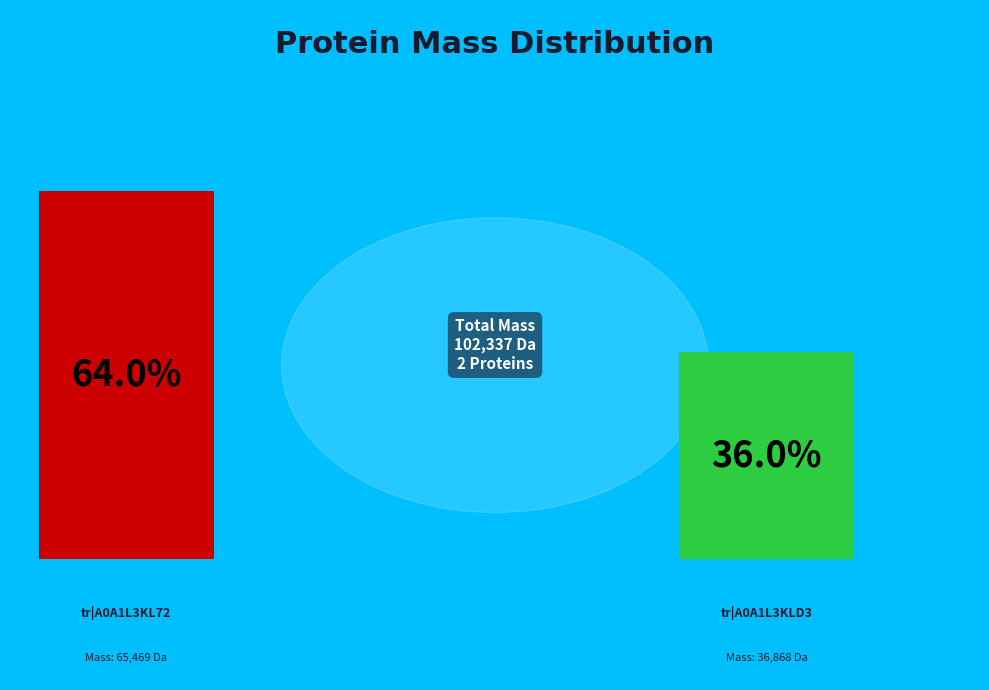

Is it true that tr|A0A1L3KLD3|A0A1L3KLD3_9VIRU is 26% of the pie?

False